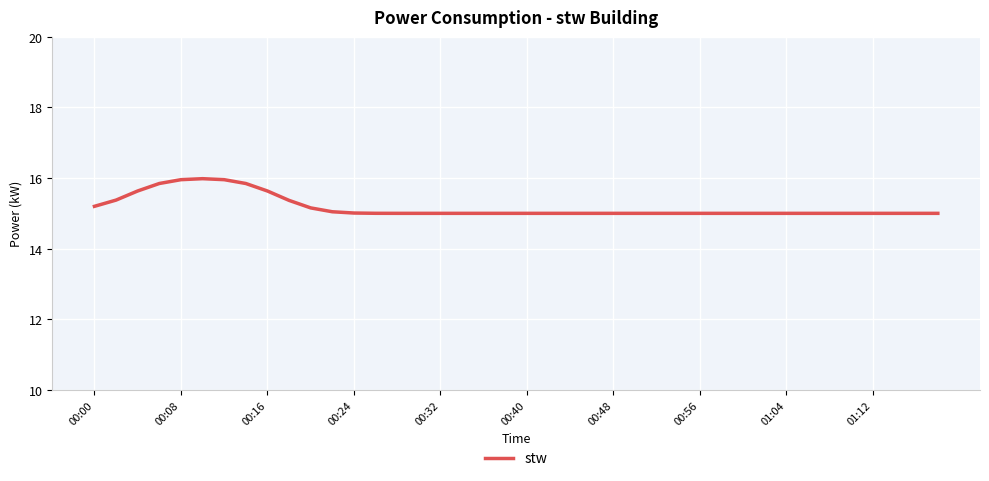

What is the minimum value shown in the chart?

15.0